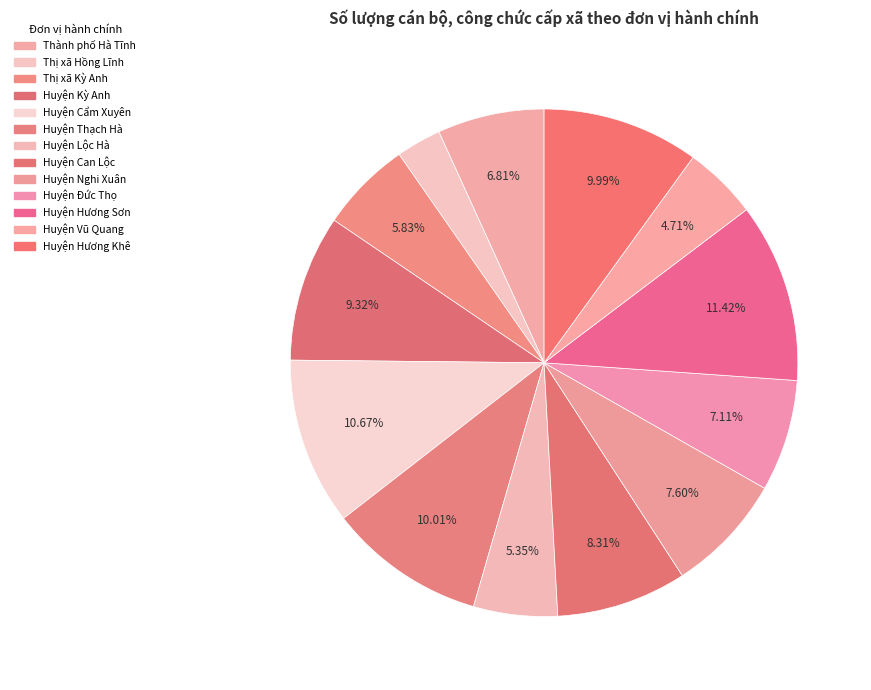

Do Huyện Vũ Quang and Thị xã Hồng Lĩnh together represent more than half of the pie?

No